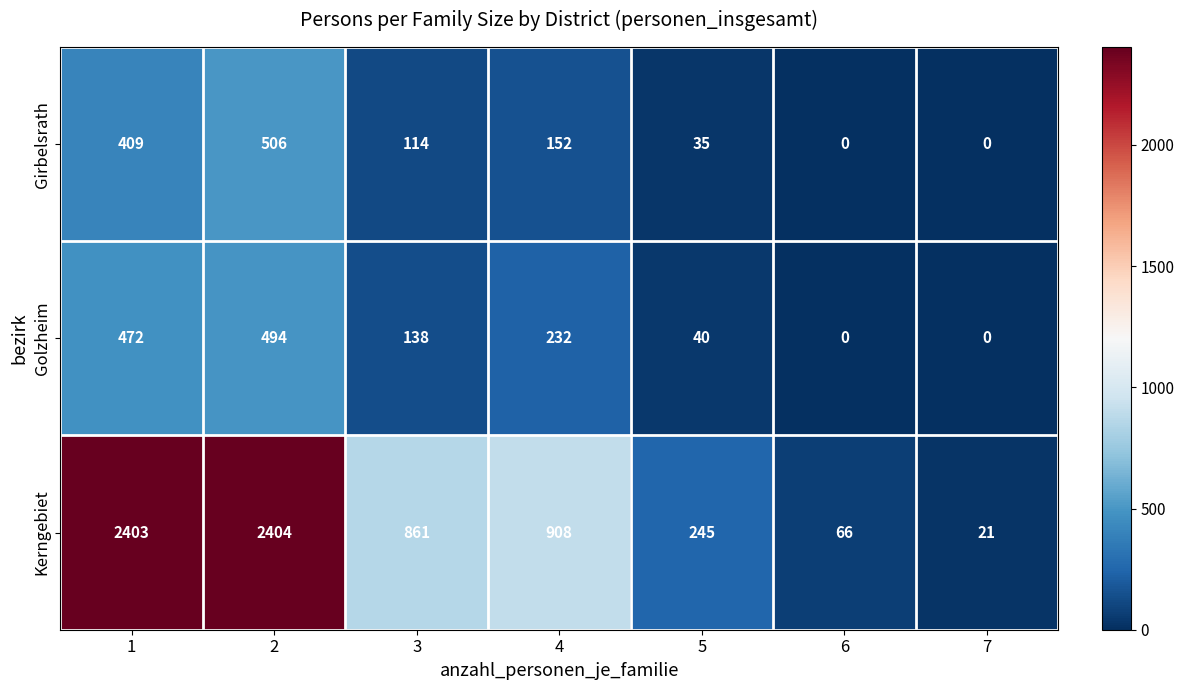

What is the maximum value for Kerngebiet?

2404